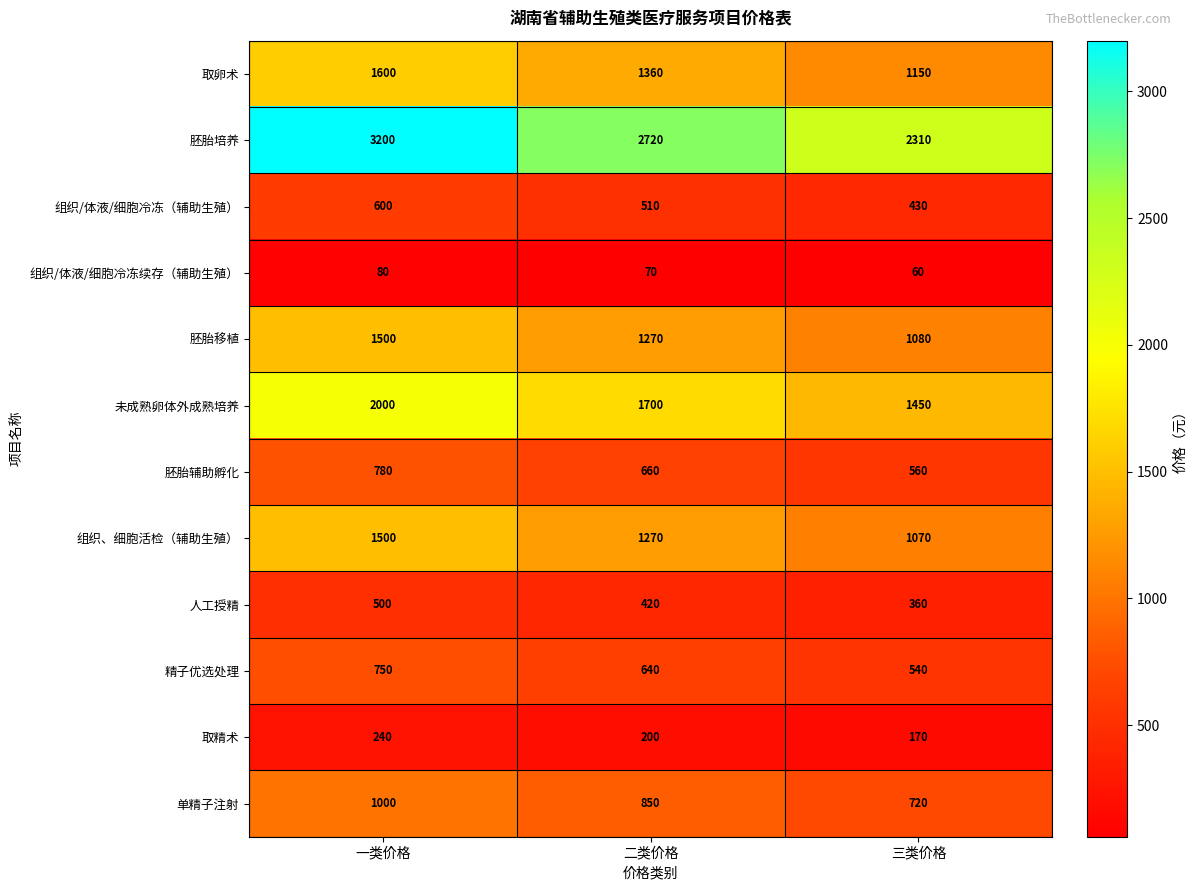

Where does the 组织、细胞活检（辅助生殖） series first go above 1270?

一类价格